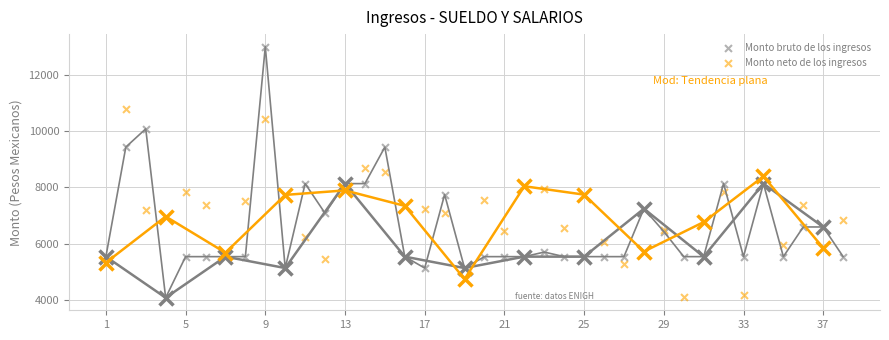

What are all the series names shown in the legend?

Monto bruto de los ingresos, Monto neto de los ingresos